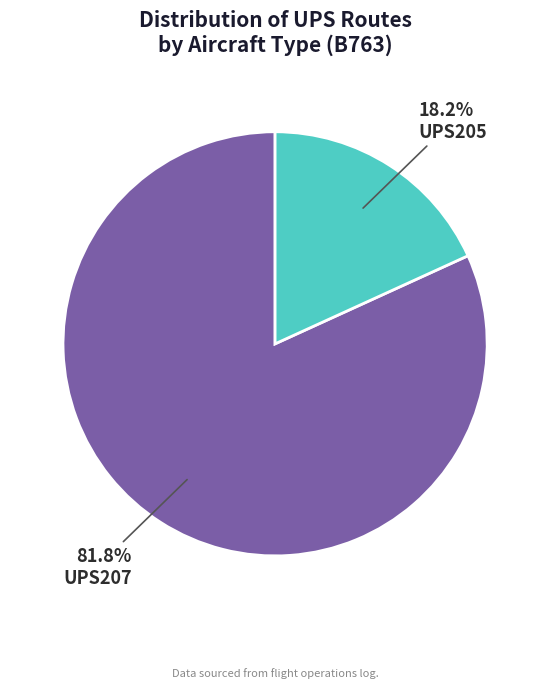

How many slices are in this pie chart?

2